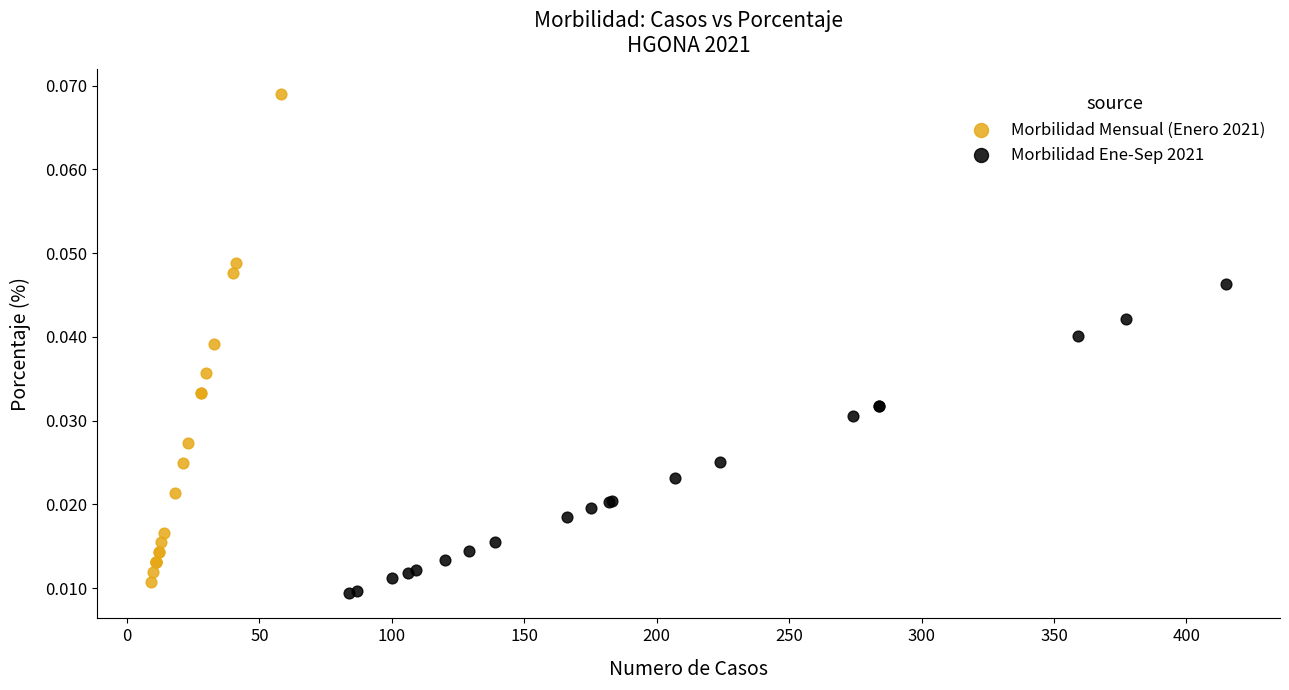

Which series reaches the maximum Y coordinate?

Morbilidad Mensual (Enero 2021)